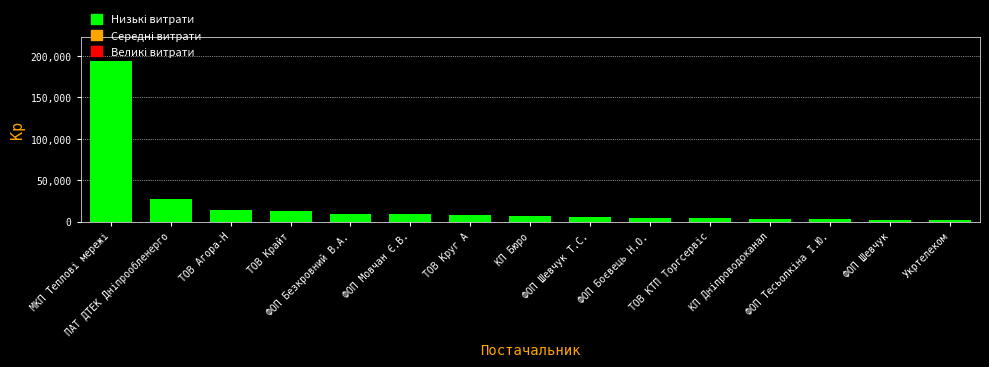

What is the label of the 9th bar from the left?

ФОП Шевчук Т.С.